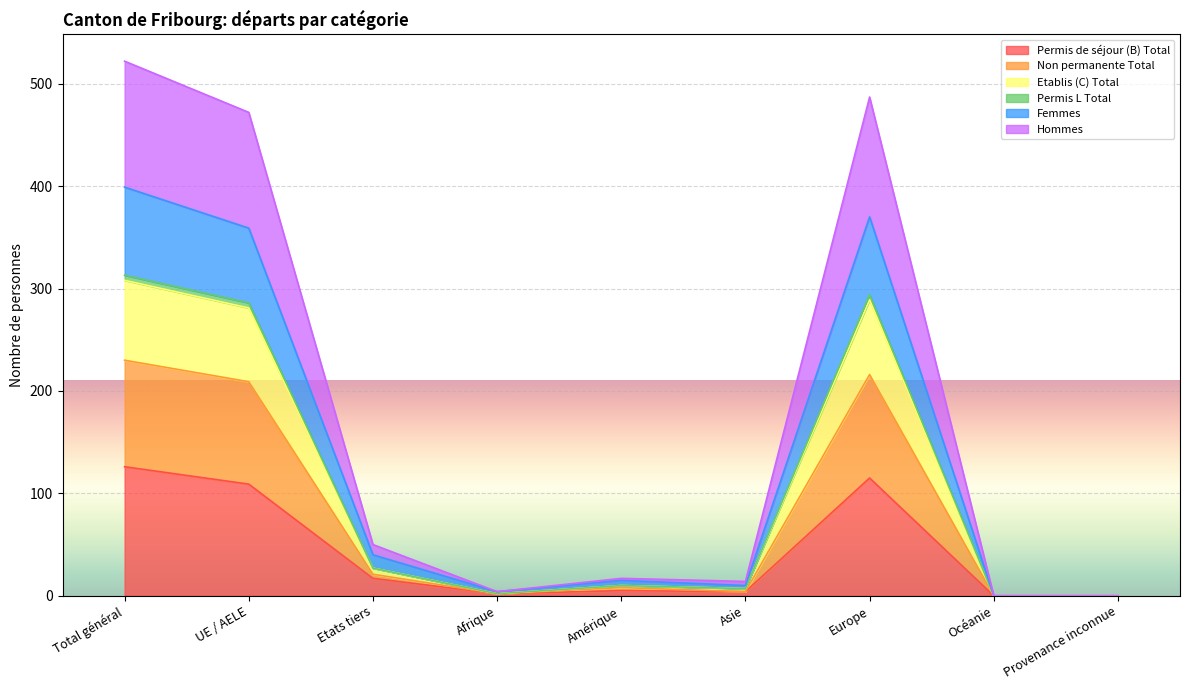

At how many categories does at least one series exceed 266?

3